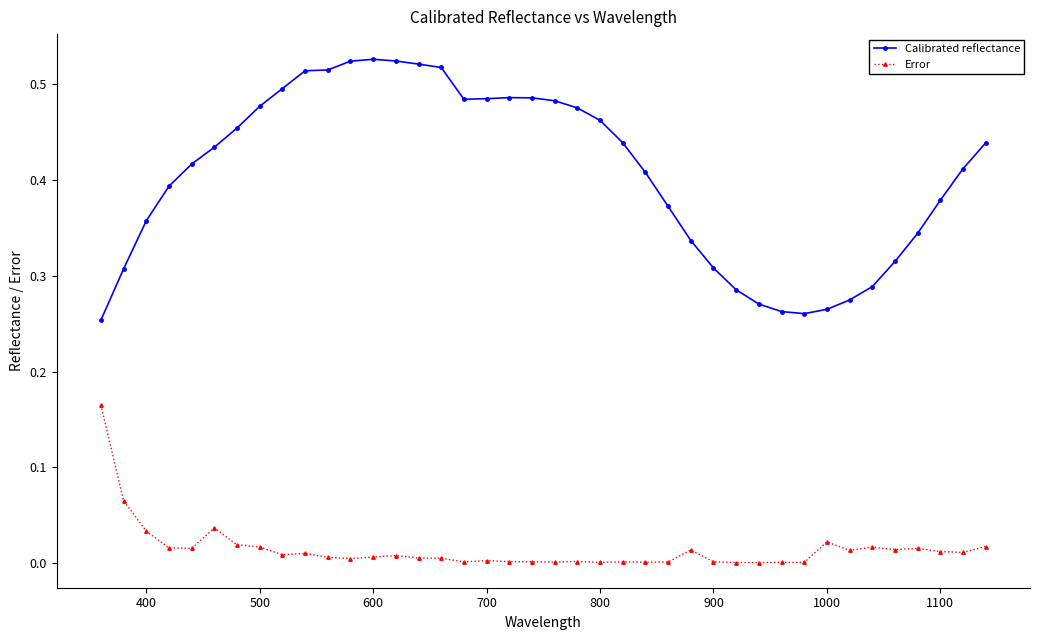

True or false: Error has more than 0 points higher than both neighbors.

True